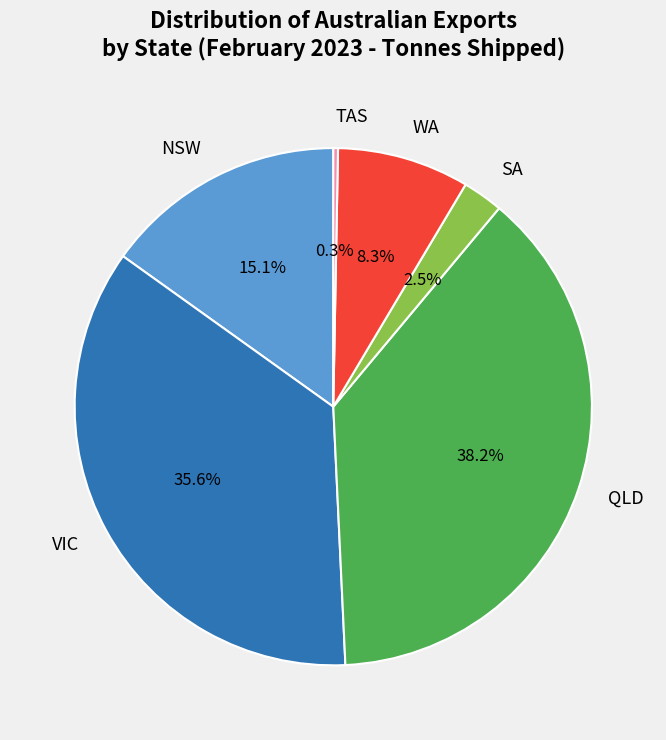

Count the number of slices in the pie.

6